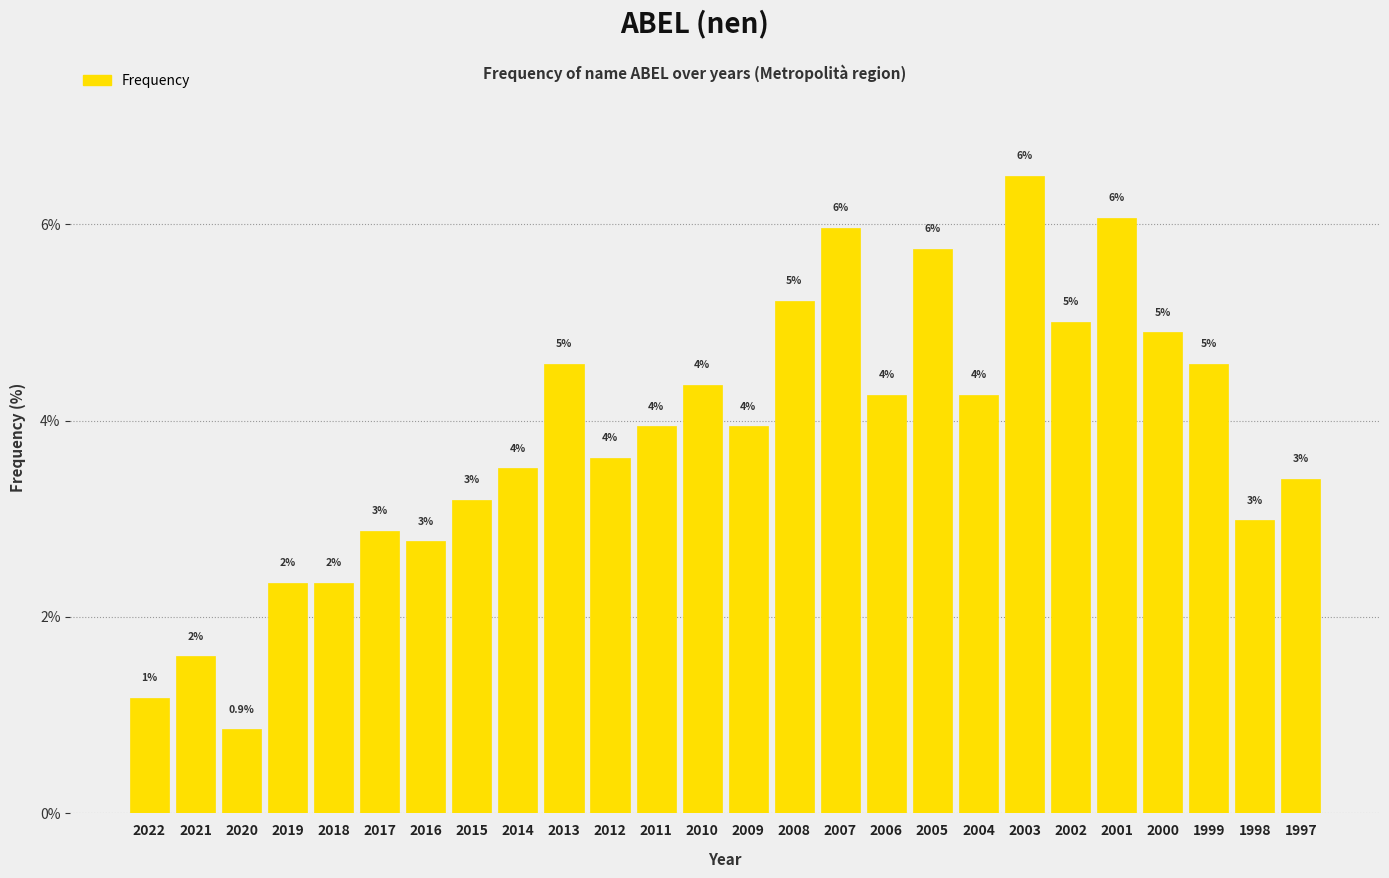

What is the average value?

3.8